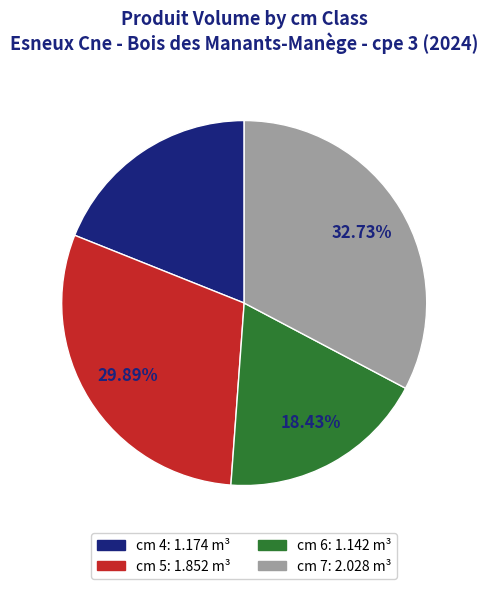

Is there any slice that represents more than half of the pie?

No